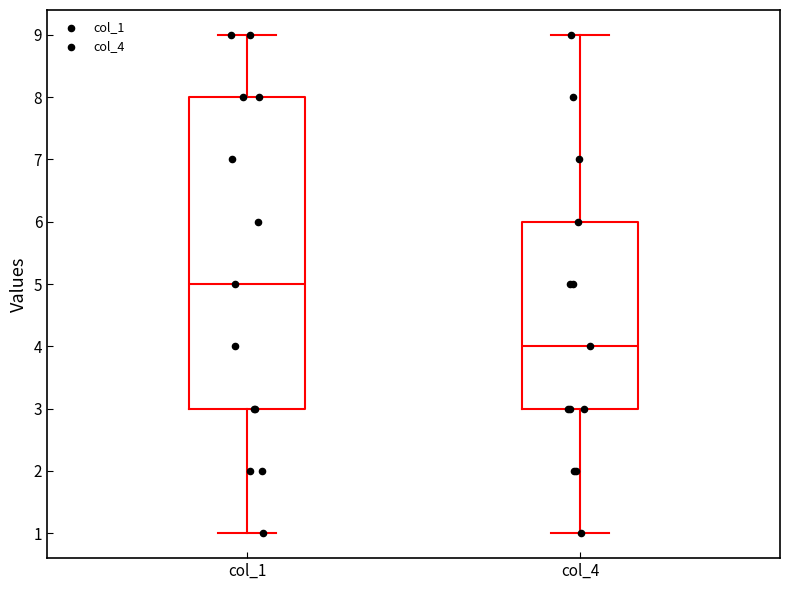

Reading left to right, transcribe this box plot: for each box, give where its median line is, the range the box spans, and where its two whiskers end, as read against the y-axis. The values are not printed on the chart, so give them approximately, as read against the axis.

col_1: median 5, box 3 to 8, whiskers 1 to 9
col_4: median 4, box 3 to 6, whiskers 1 to 9